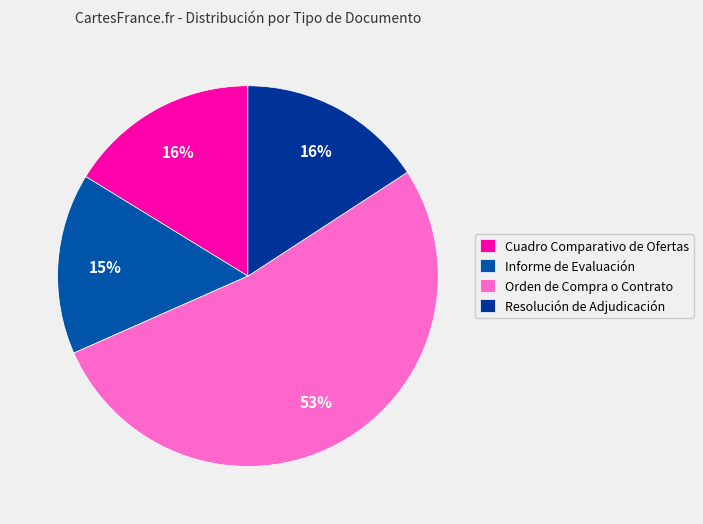

How many slices are in this pie chart?

4